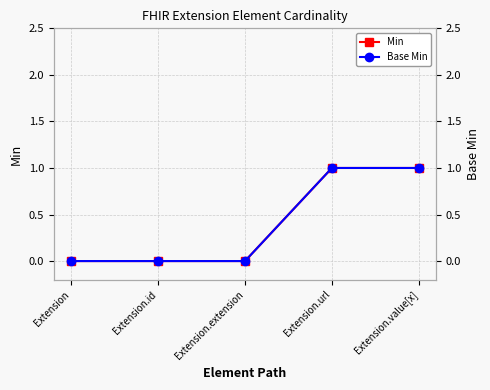

Reading right to left, transcribe all the data shown in this chart.

Min: 1	1	0	0	0
Base Min: 1	1	0	0	0